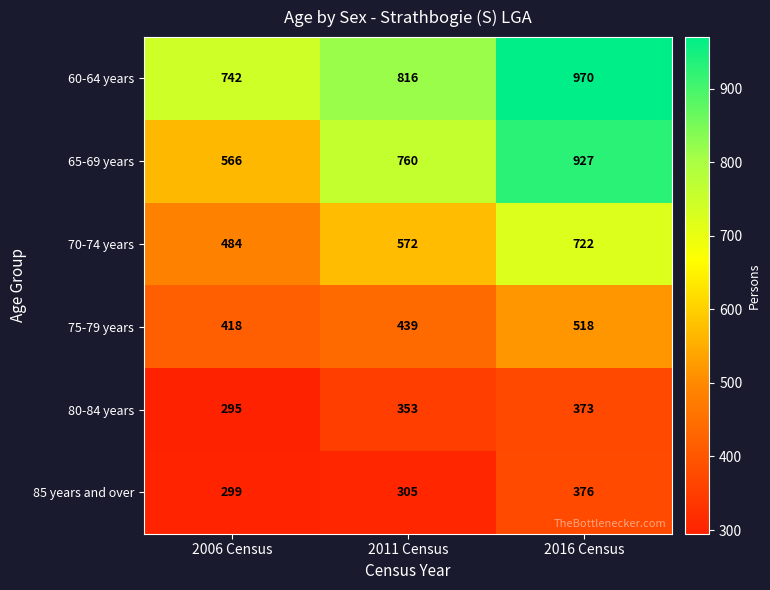

At how many categories does at least one series exceed 382?

3